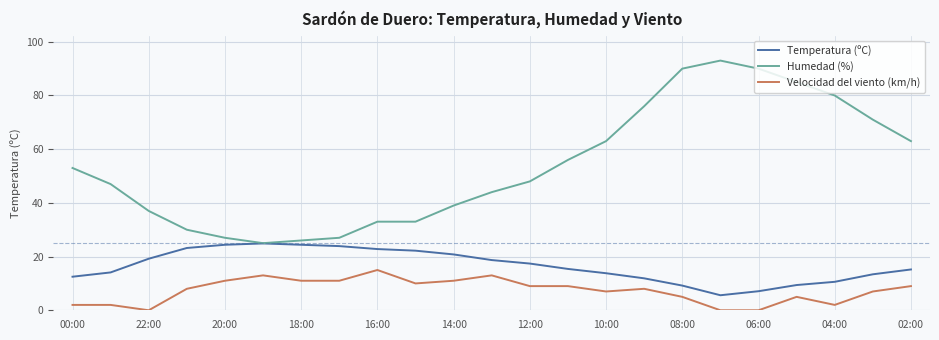

List the series in order of their peak value, highest first.

Humedad (%), Temperatura (ºC), Velocidad del viento (km/h)